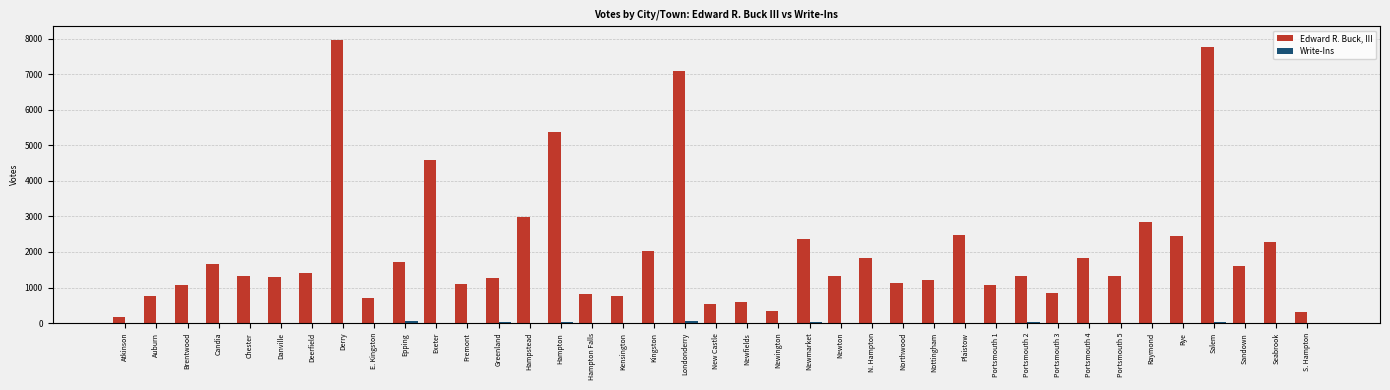

What is the maximum value for Edward R. Buck, III?

7954